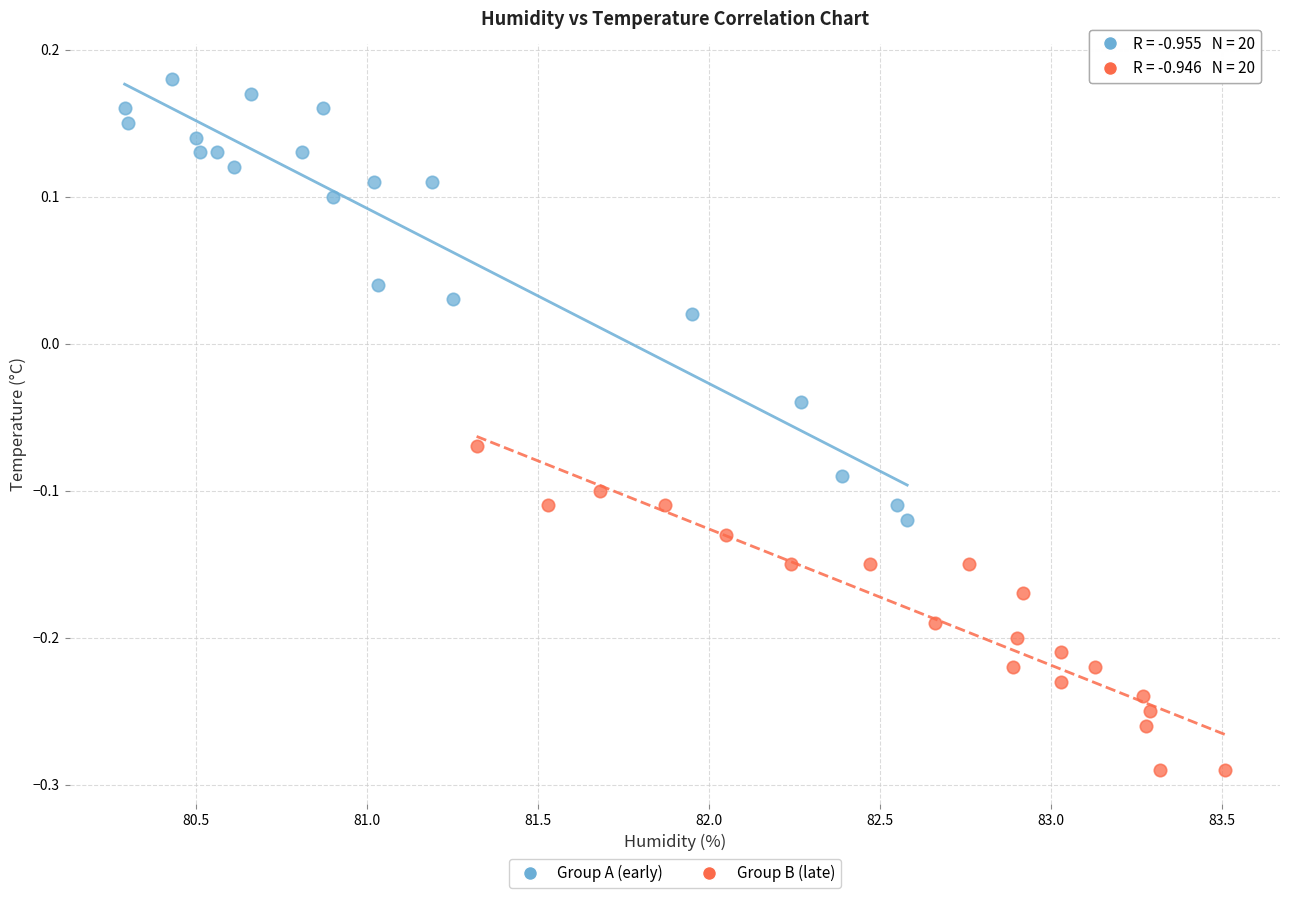

Which series contains the highest Y value?

Group A (early)